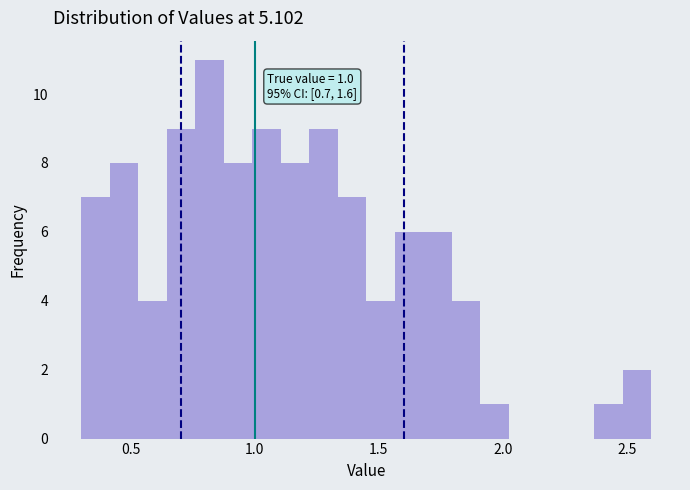

Around what value on the x-axis is the tallest bar? Give the approximate position of its centre, as read against the axis.

0.80